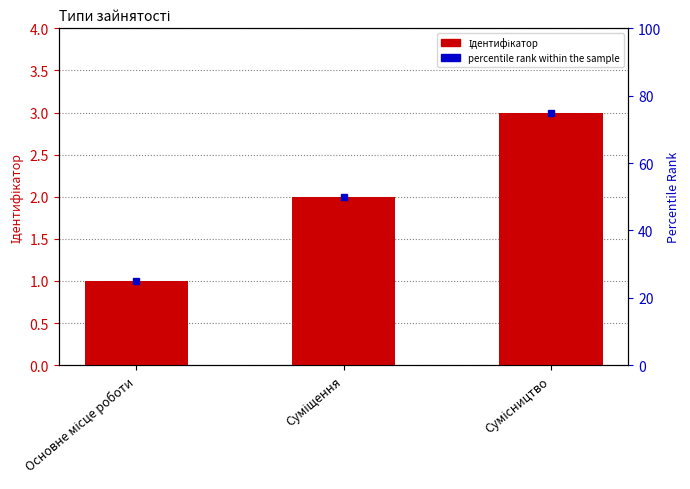

What is the label of the 2nd bar from the right?

Суміщення